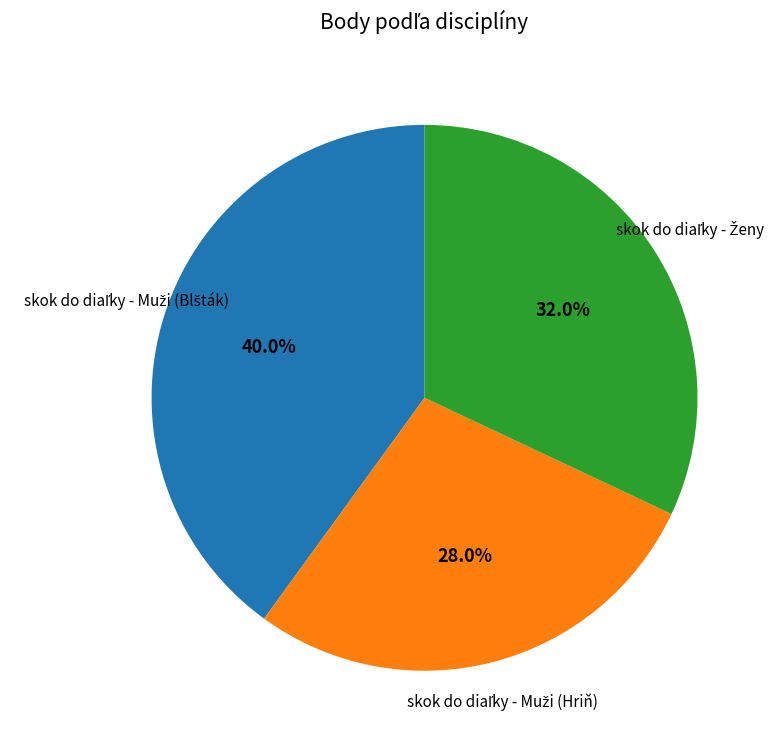

Does any single category account for the majority?

No